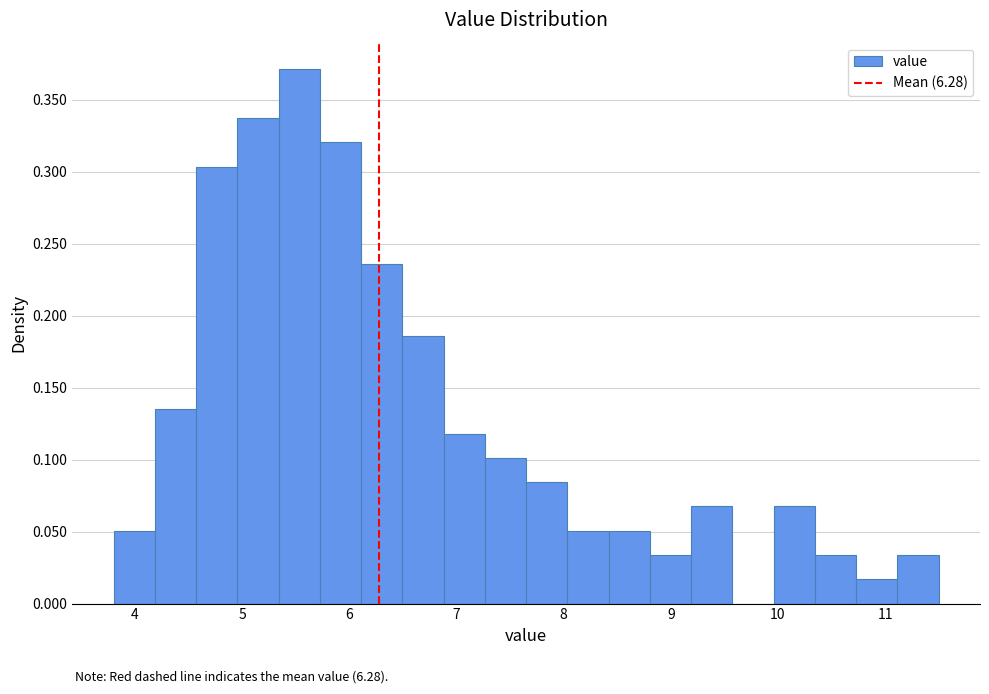

Around what value on the x-axis is the tallest bar? Give the approximate position of its centre, as read against the axis.

5.5